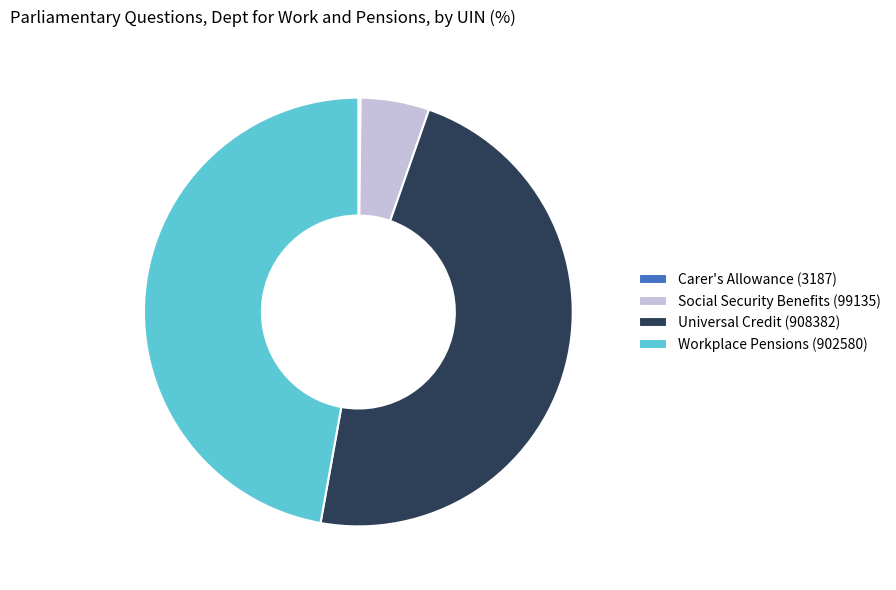

Does Social Security Benefits (99135) account for over 50% of the chart?

No